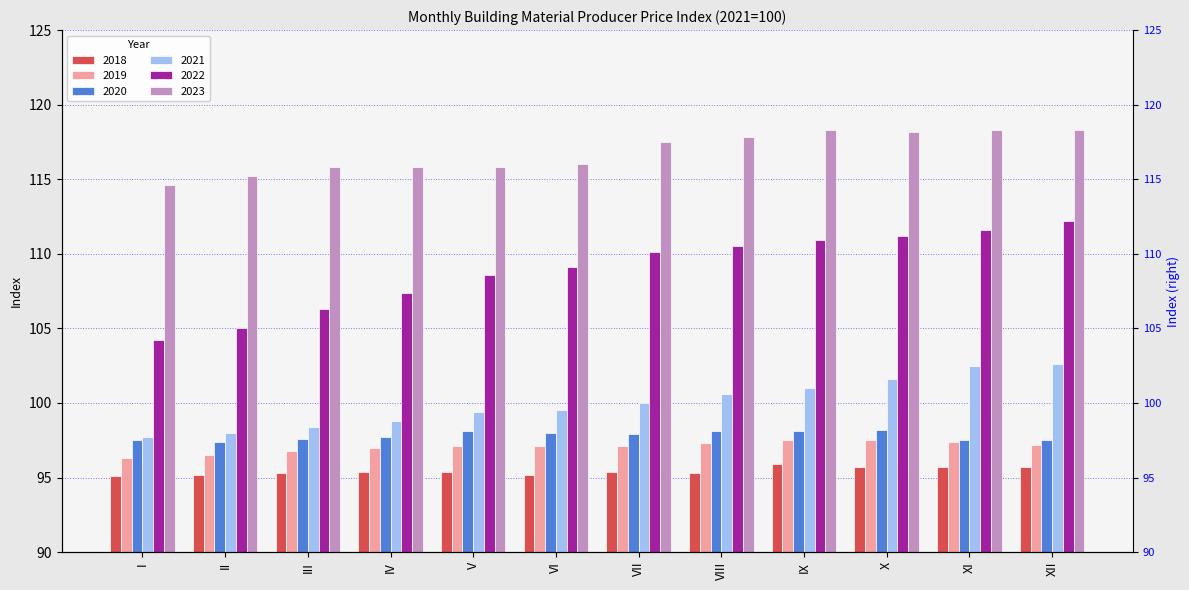

How many categories are shown in the chart?

12